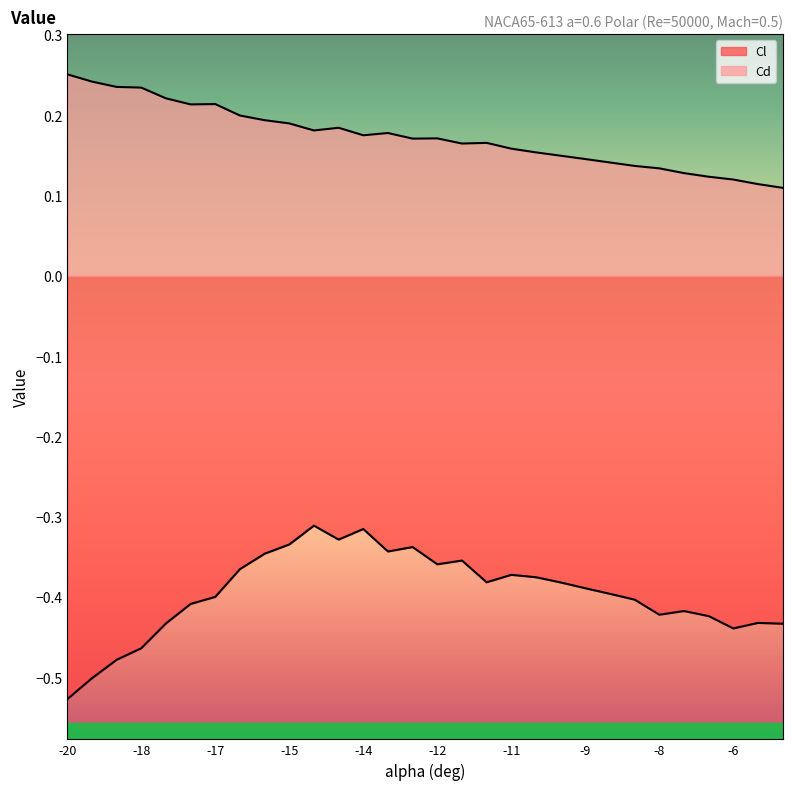

What position from the right is -14.5?

19